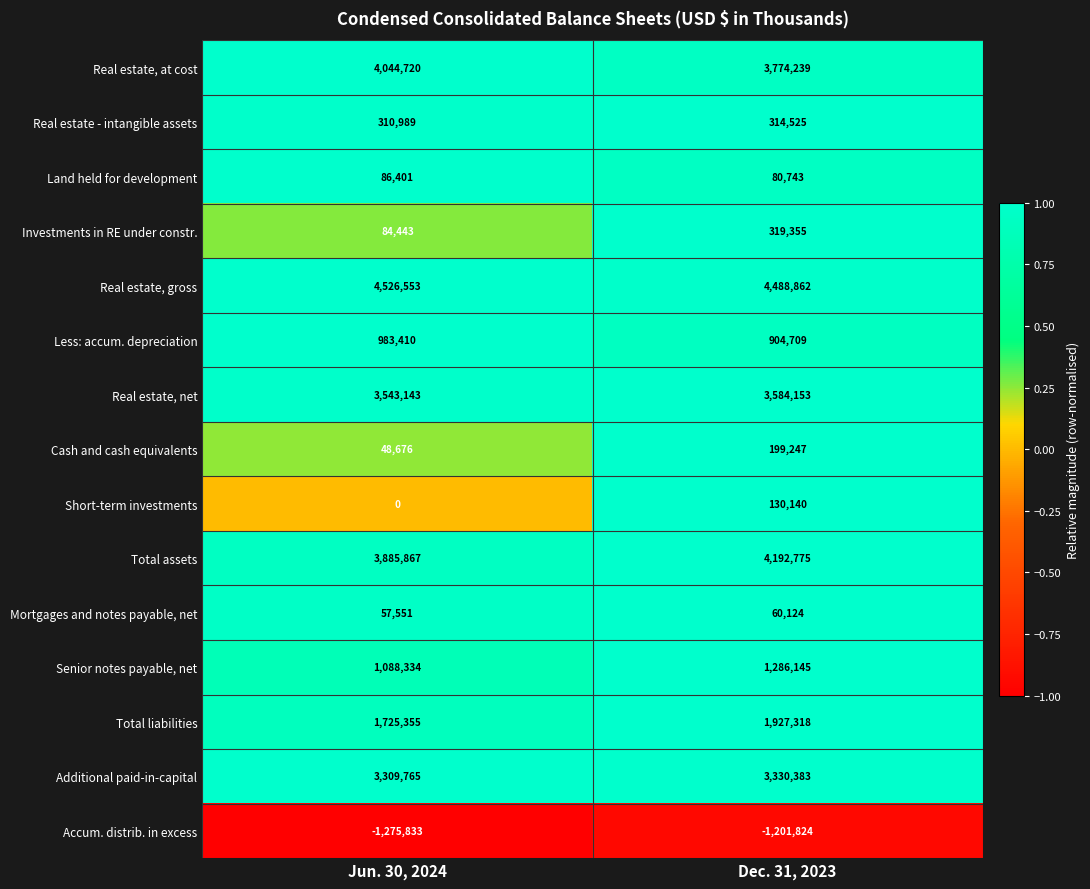

Reading left to right, what are all the values shown in this chart?

Real estate, at cost: 4044720	3774239
Real estate - intangible assets: 310989	314525
Land held for development: 86401	80743
Investments in RE under constr.: 84443	319355
Real estate, gross: 4526553	4488862
Less: accum. depreciation: 983410	904709
Real estate, net: 3543143	3584153
Cash and cash equivalents: 48676	199247
Short-term investments: 0	130140
Total assets: 3885867	4192775
Mortgages and notes payable, net: 57551	60124
Senior notes payable, net: 1088334	1286145
Total liabilities: 1725355	1927318
Additional paid-in-capital: 3309765	3330383
Accum. distrib. in excess: -1275833	-1201824